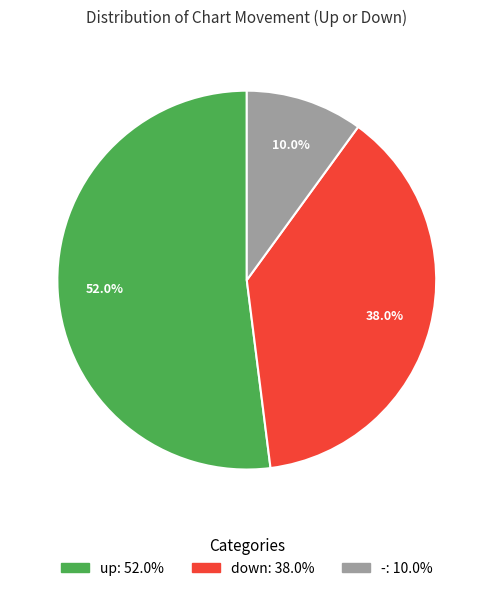

To the nearest percent, what portion does down represent?

38%